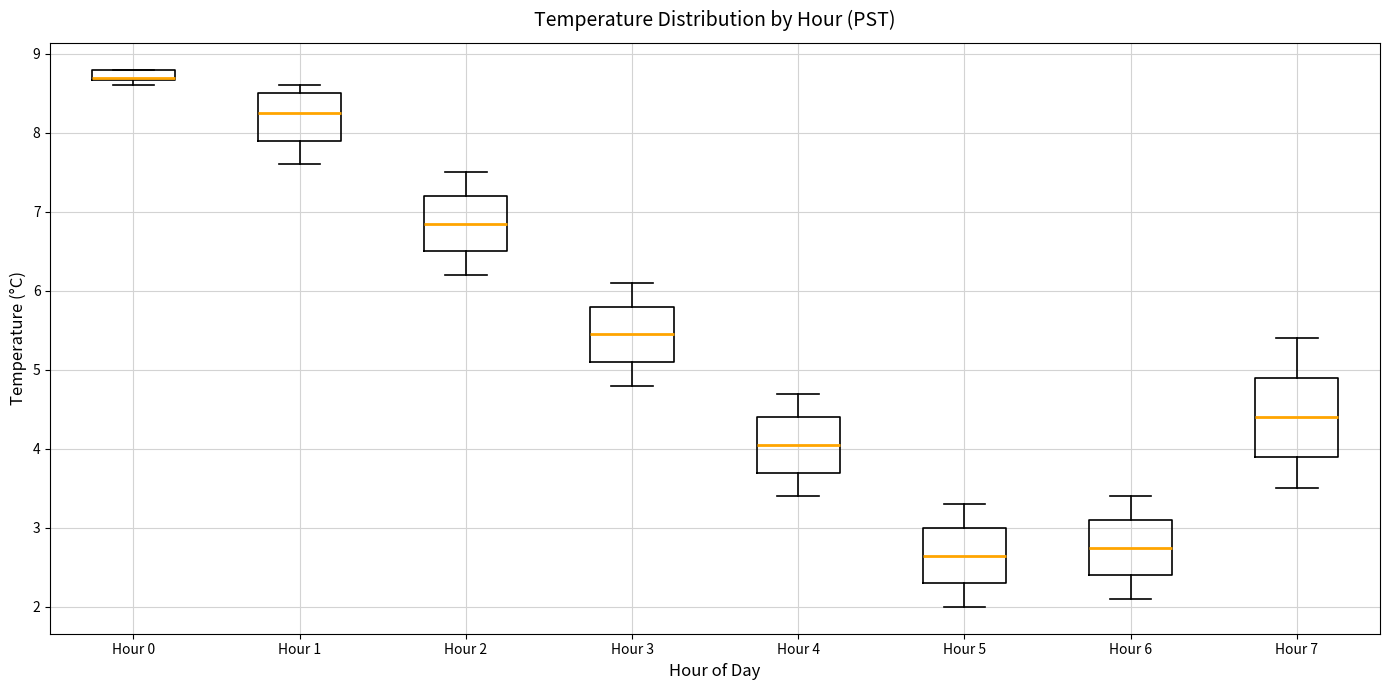

Comparing the boxes themselves (not the whiskers), which one is the tallest?

Hour 7